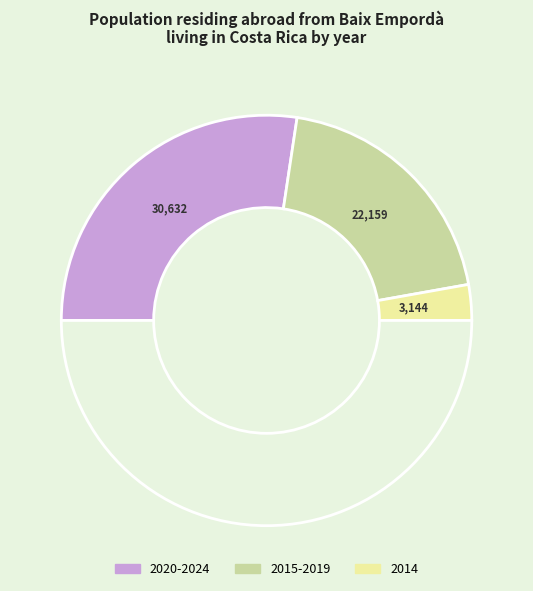

How many segments does this pie chart have?

4